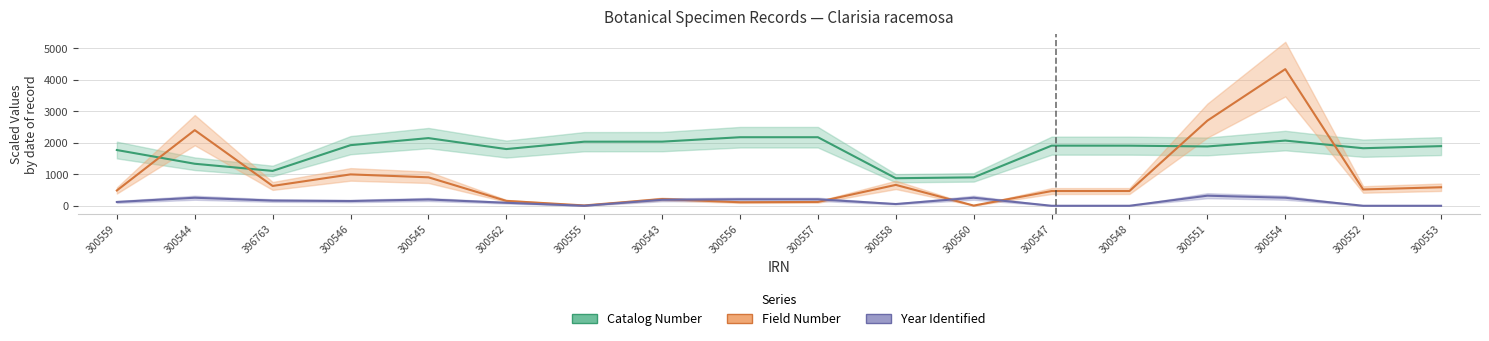

What is the greatest value displayed?

4335.8